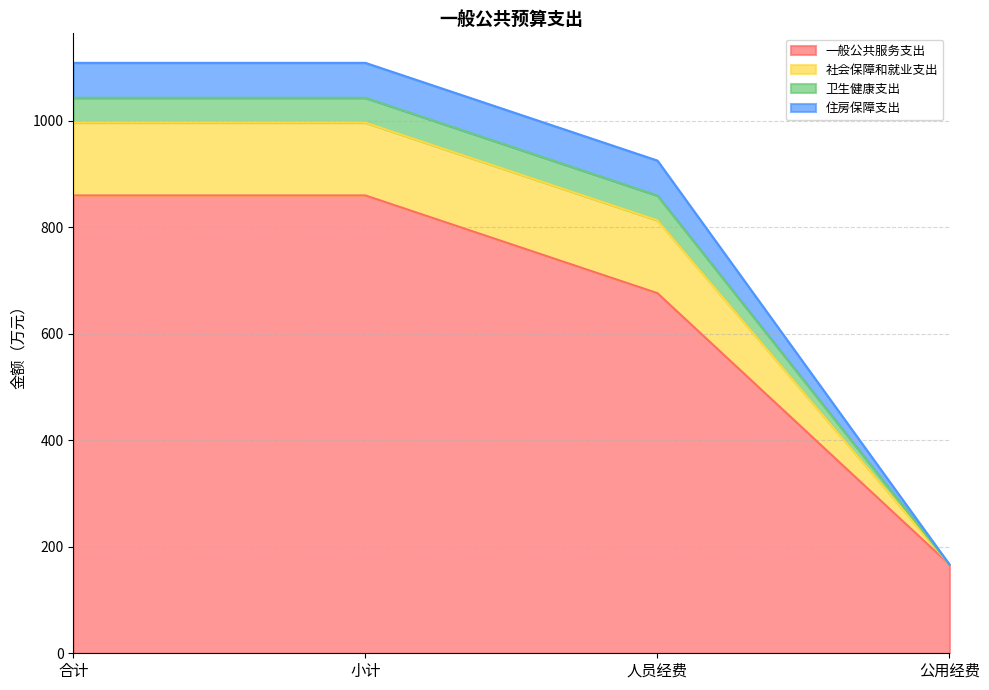

Where is 一般公共服务支出 nearest to the value 513?

人员经费